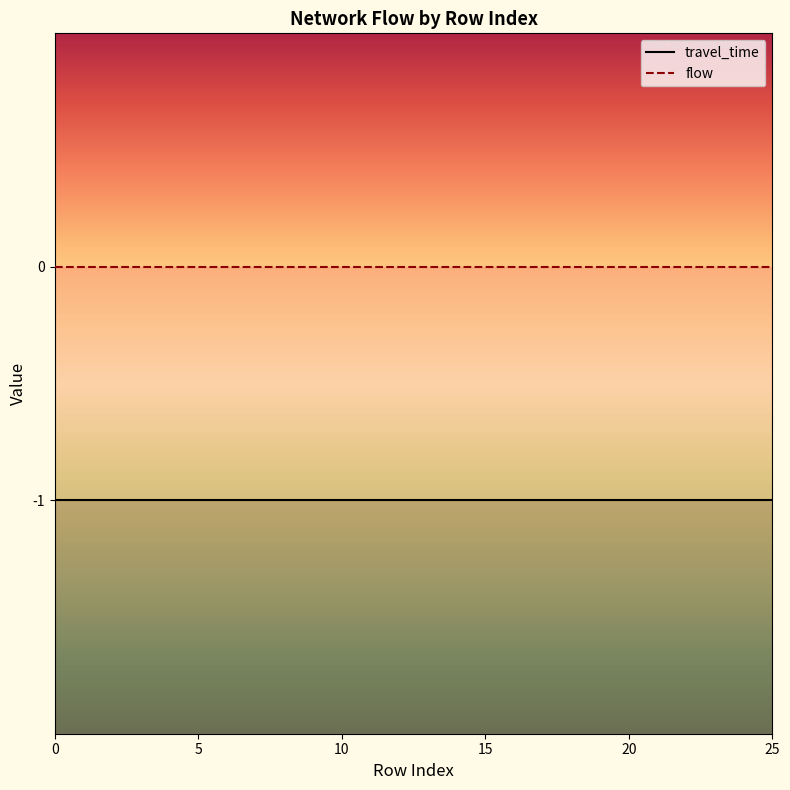

The value of travel_time at 24 is -1. True or false?

False